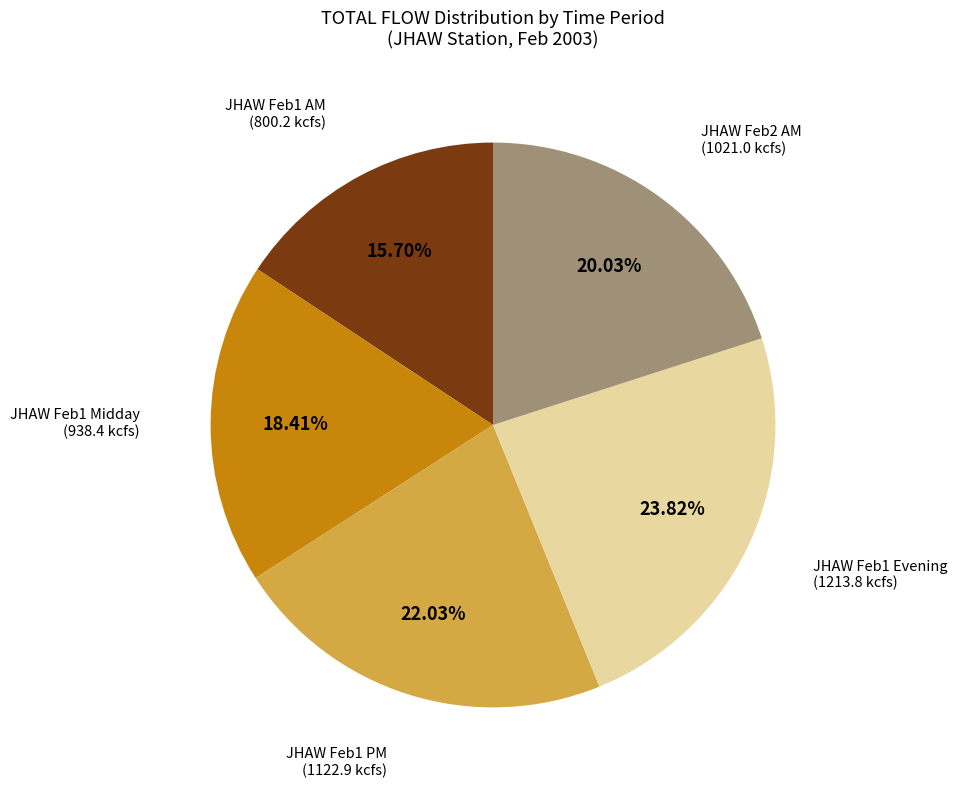

Is the sum of JHAW Feb1 AM (800.2 kcfs) and JHAW Feb1 Midday (938.4 kcfs) greater than half?

No